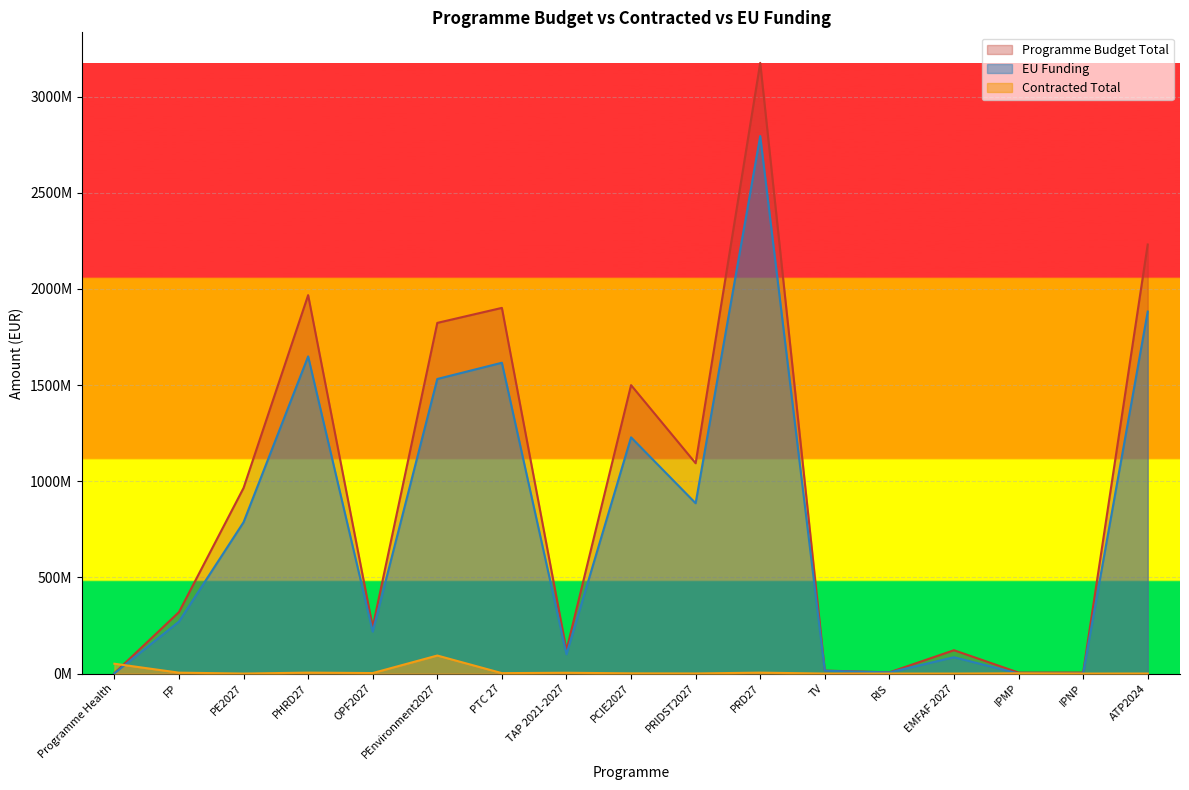

Where is the first local minimum for Programme Budget Total?

OPF2027